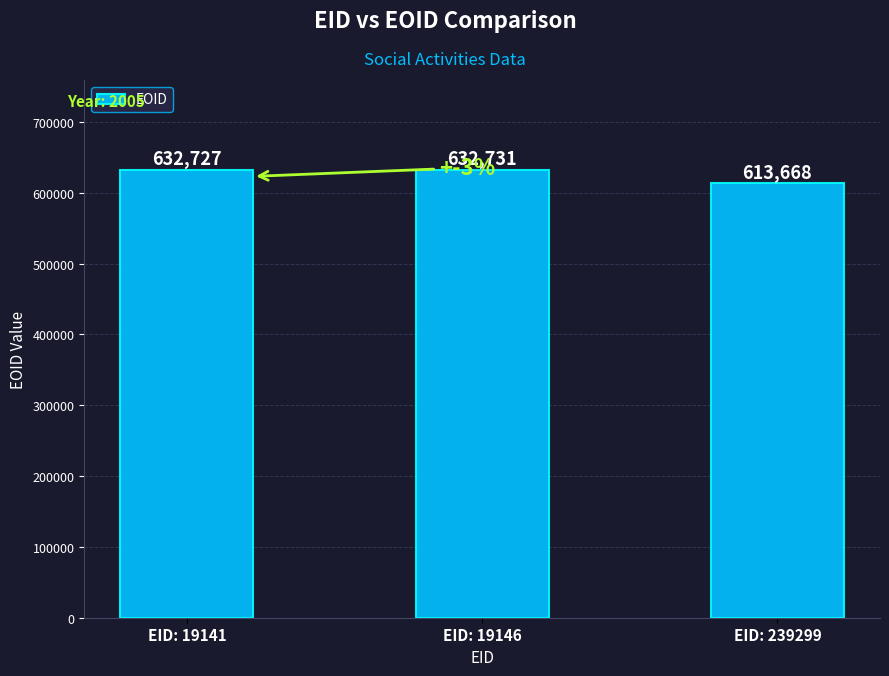

Between EID: 239299 and EID: 19146, which is larger?

EID: 19146